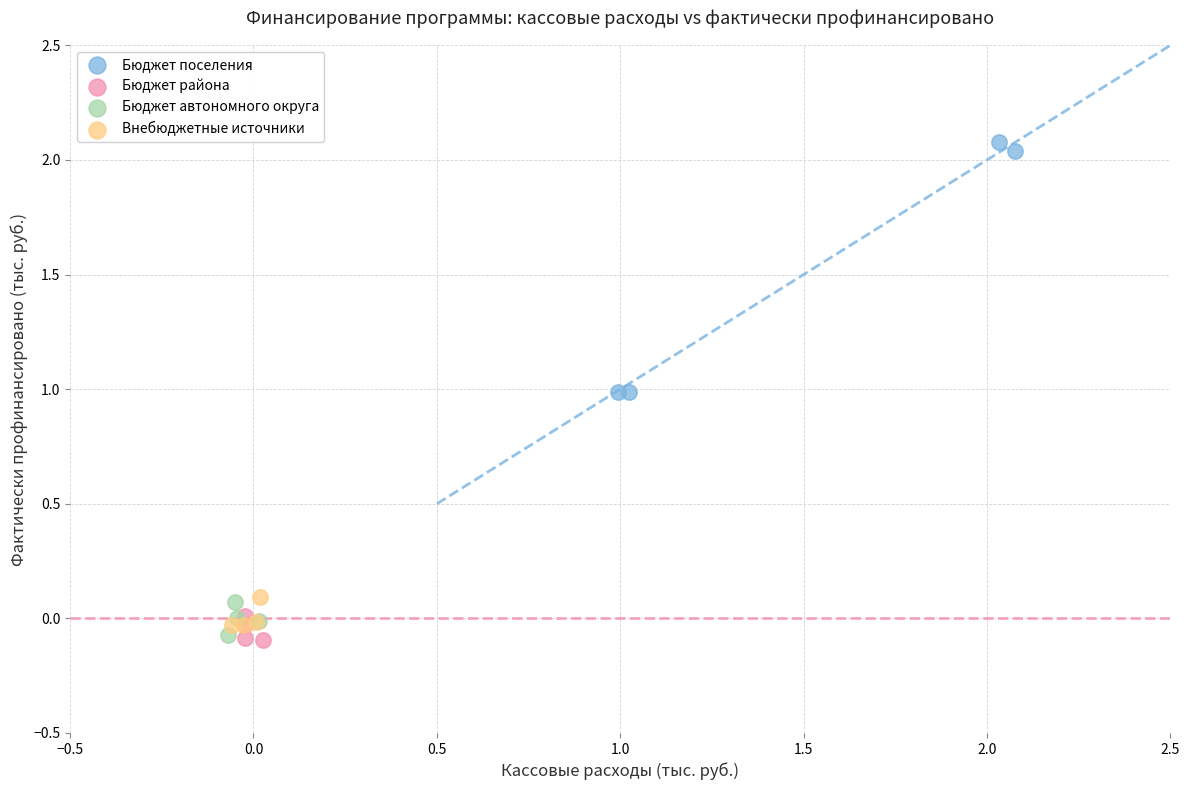

What are all the series names shown in the legend?

Бюджет поселения, Бюджет района, Бюджет автономного округа, Внебюджетные источники